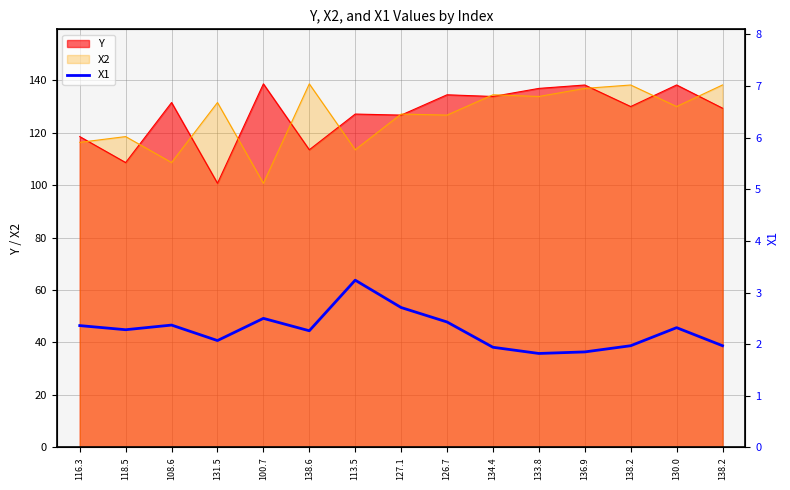

The chart shows a value of 4.1 at 100.7. True or false?

False